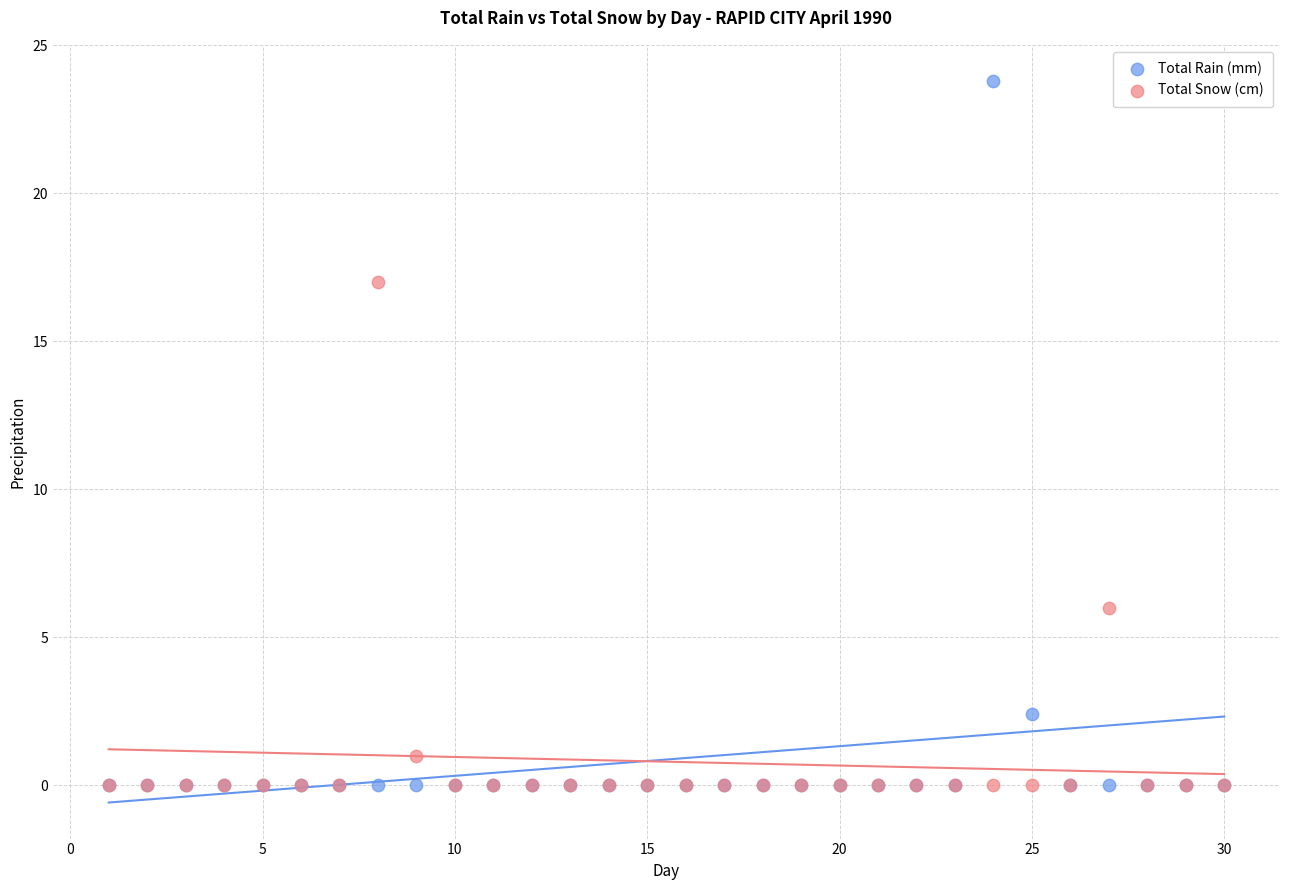

Which series contains the highest Y value?

Total Rain (mm)